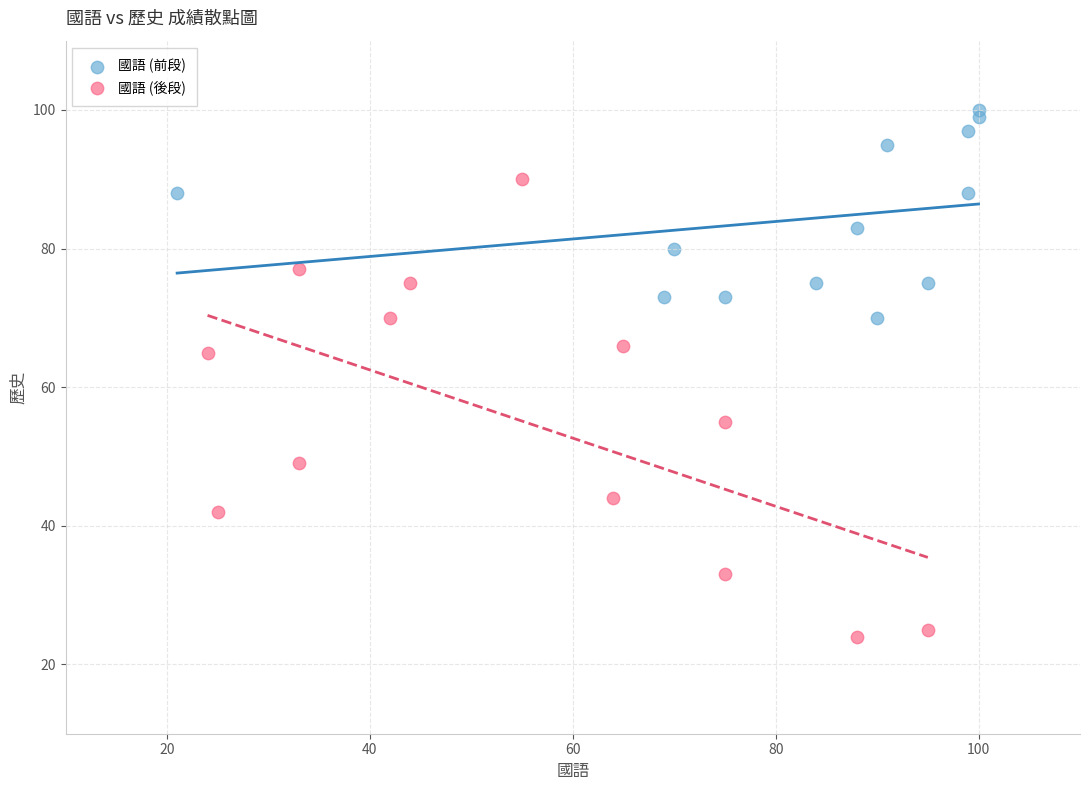

Which series contains the highest Y value?

國語 (前段)